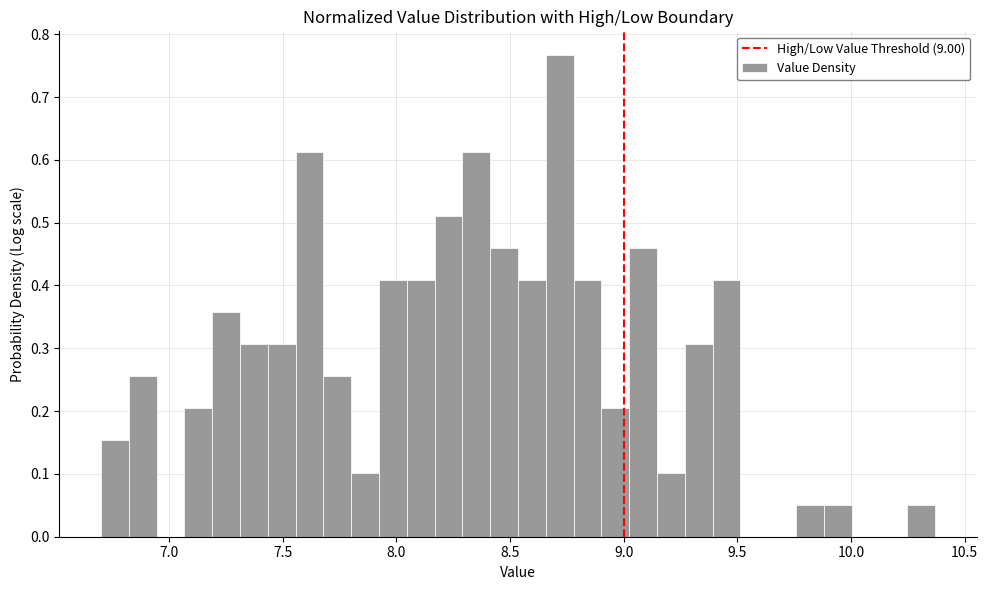

Read against the x-axis, roughly where is the centre of the tallest bar?

8.70